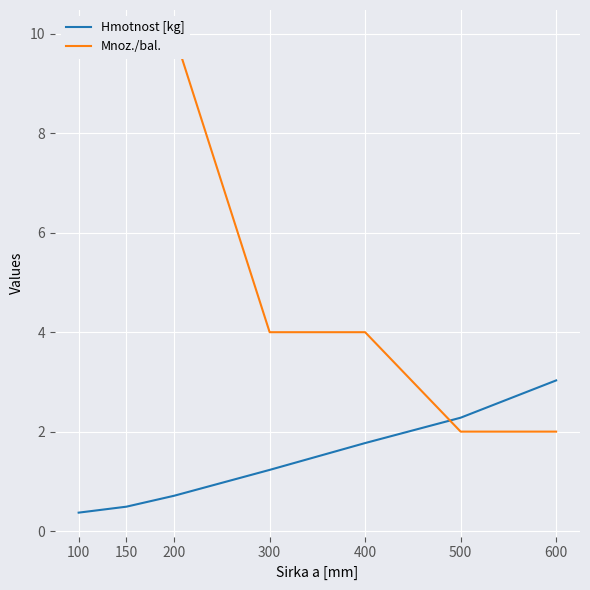

How many data points in Hmotnost [kg] are above 1?

4